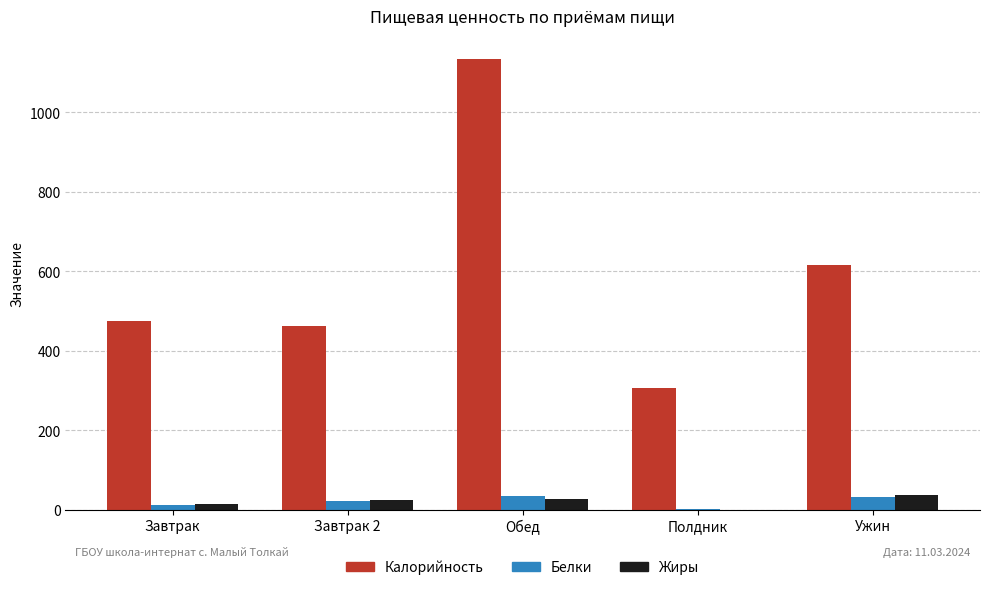

What is the maximum value shown in the chart?

1135.8